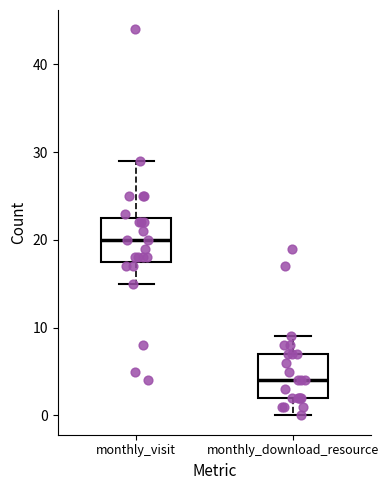

Reading left to right, transcribe this box plot: for each box, give where its median line is, the range the box spans, and where its two whiskers end, as read against the y-axis. The values are not printed on the chart, so give them approximately, as read against the axis.

monthly_visit: median 20, box 18 to 23, whiskers 15 to 29
monthly_download_resource: median 4, box 2 to 7, whiskers 0 to 9